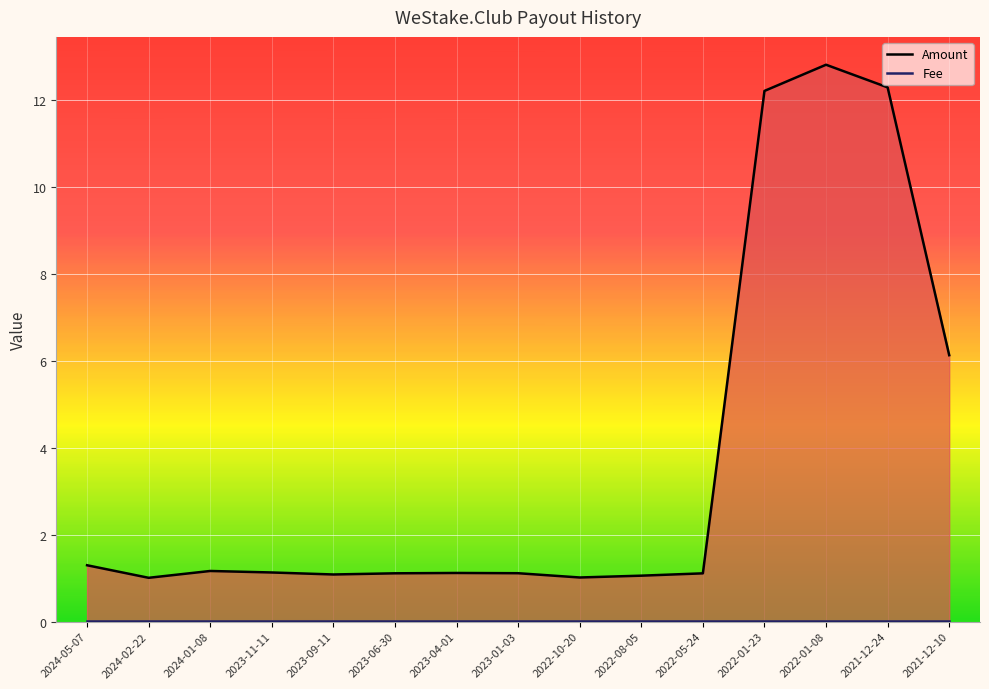

What position from the right is 2023-06-30?

10